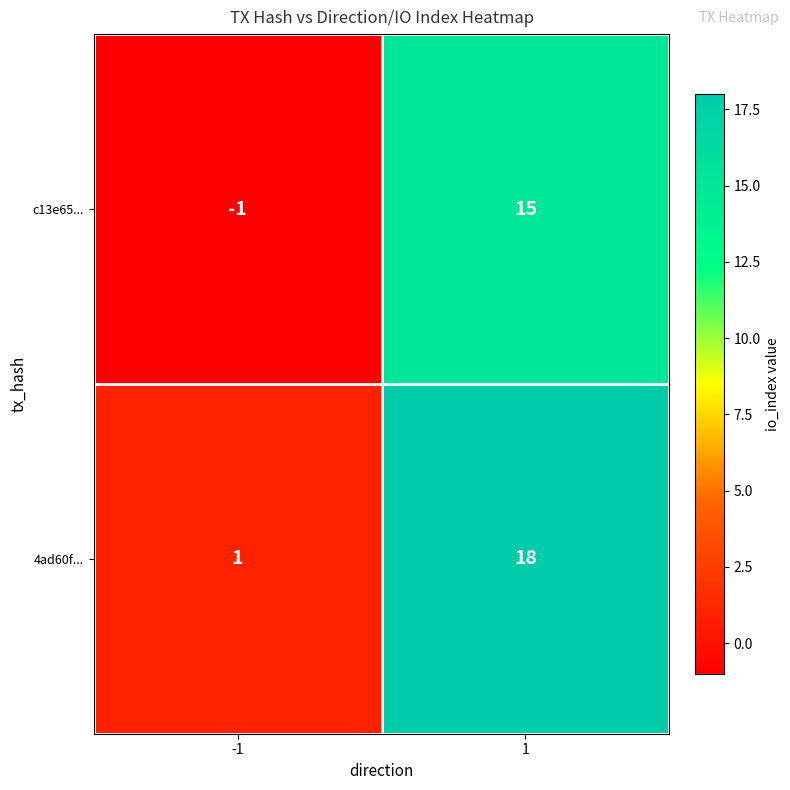

The value of c13e65... at 1 is 15. True or false?

True